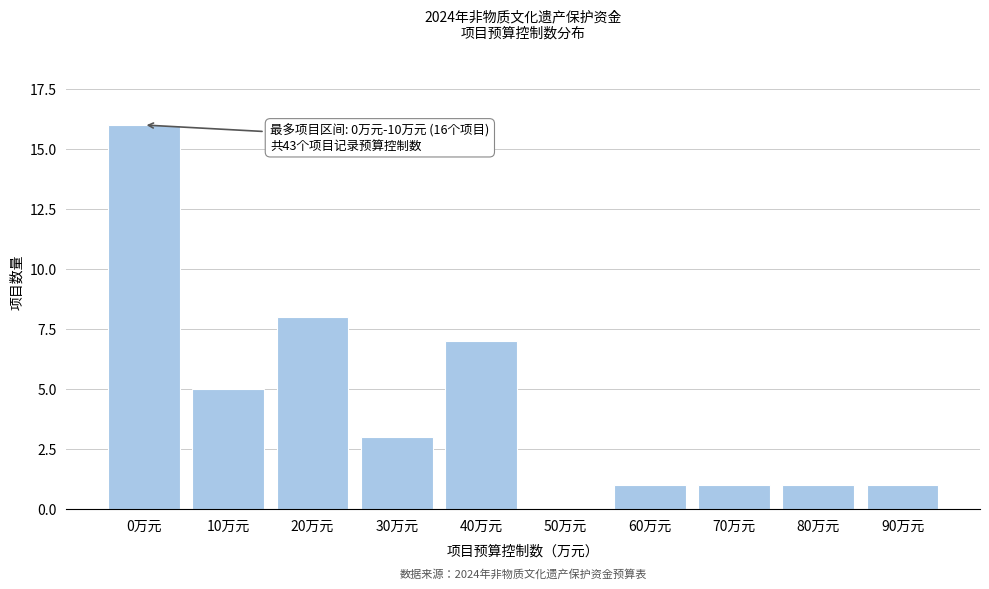

Reading right to left, list all the values displayed in this chart.

90万元=1	80万元=1	70万元=1	60万元=1	50万元=0	40万元=7	30万元=3	20万元=8	10万元=5	0万元=16